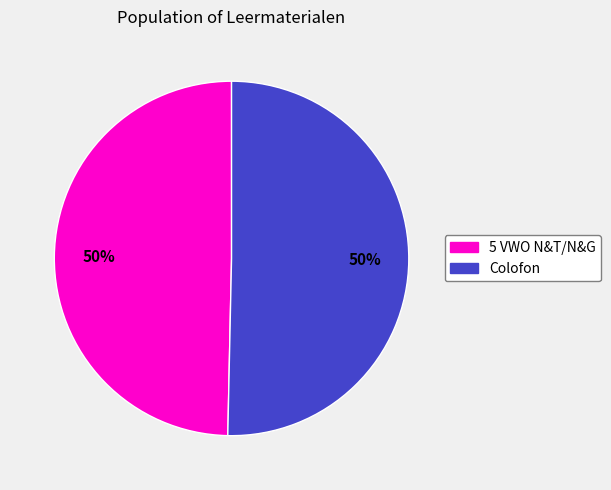

The Colofon slice represents 40% of the pie. True or false?

False